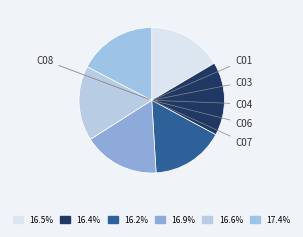

How many segments does this pie chart have?

6